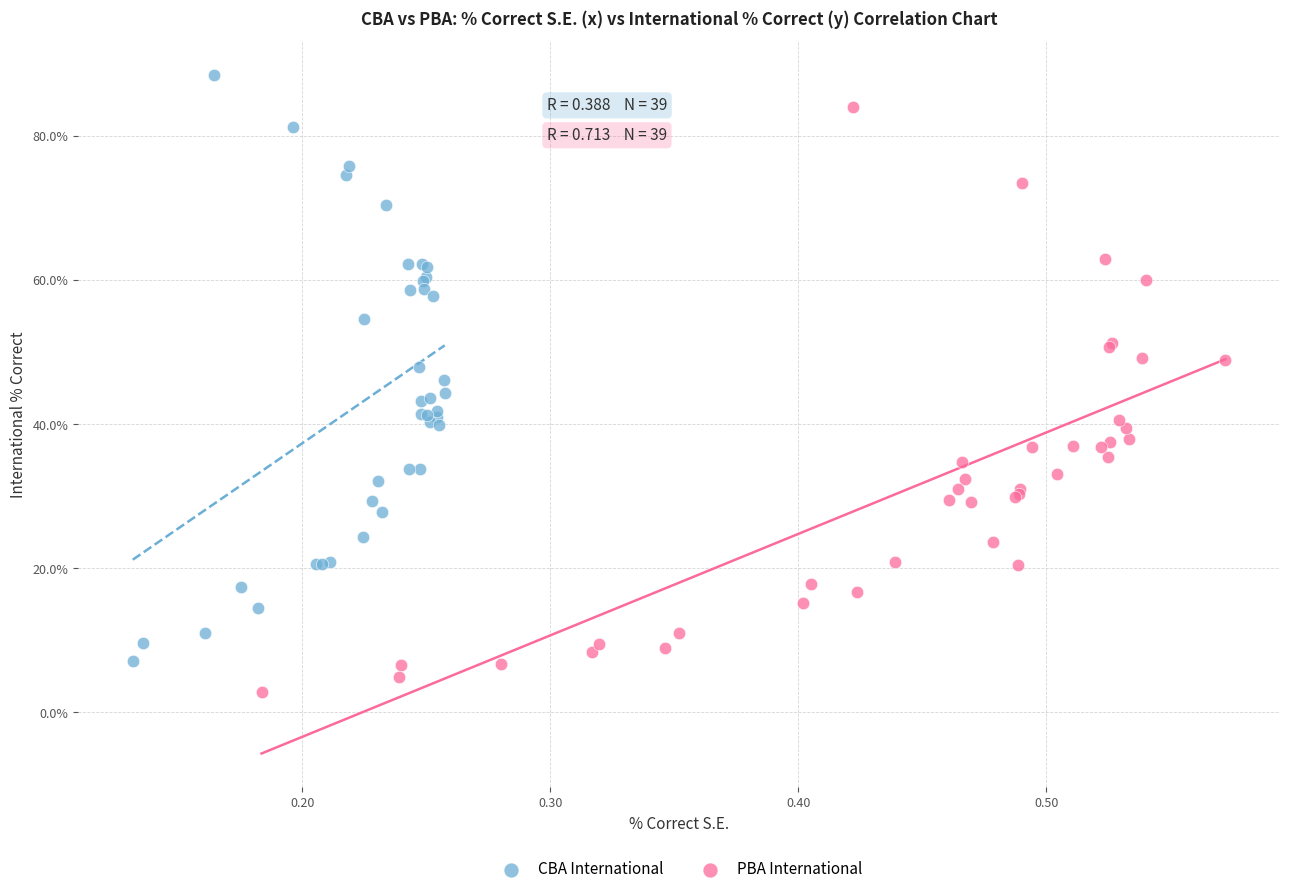

Which series reaches the minimum Y coordinate?

PBA International